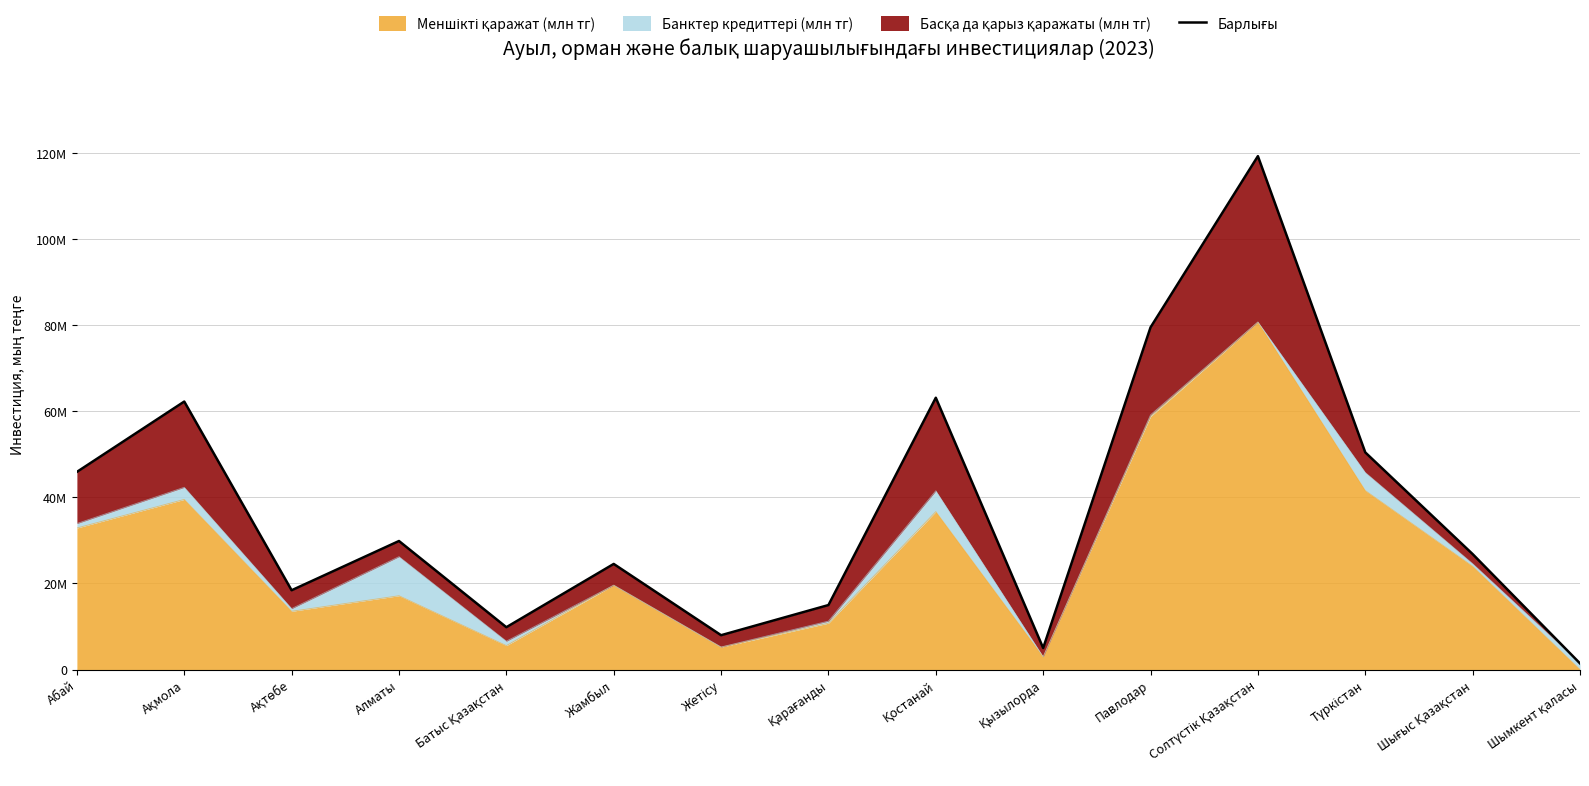

Is it true that the value at Солтүстік Қазақстан is 78867804?

False